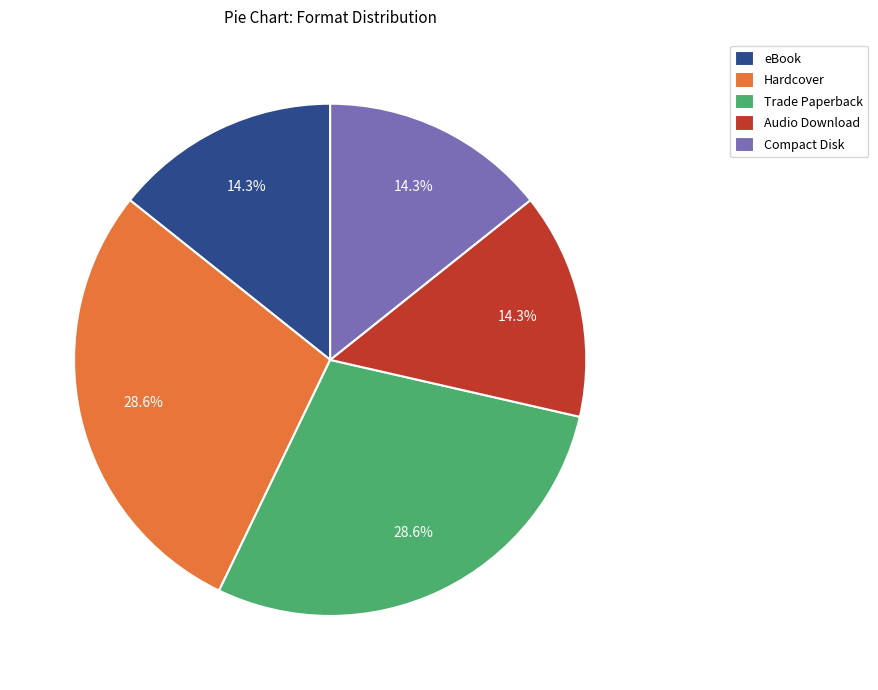

What portion of the pie excludes Hardcover?

71.4%